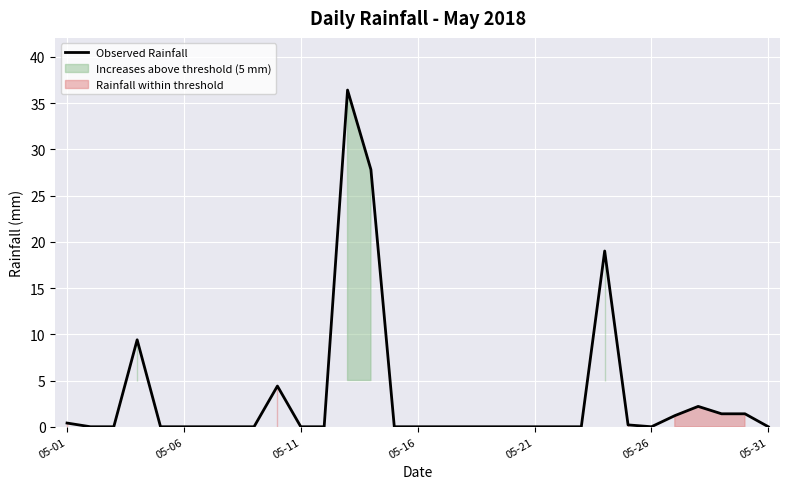

Reading left to right, what are all the values shown in this chart?

0.4	0.0	0.0	9.4	0.0	0.0	0.0	0.0	0.0	4.4	0.0	0.0	36.4	27.8	0.0	0.0	0.0	0.0	0.0	0.0	0.0	0.0	0.0	19.0	0.2	0.0	1.2	2.2	1.4	1.4	0.0